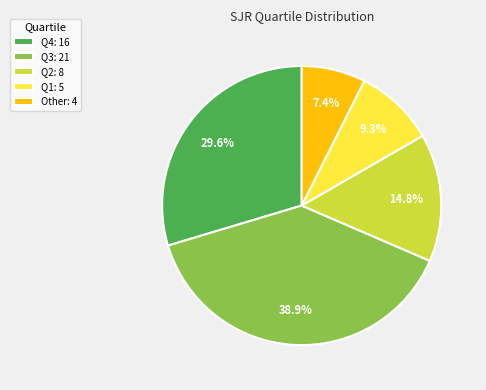

Count the number of slices in the pie.

5